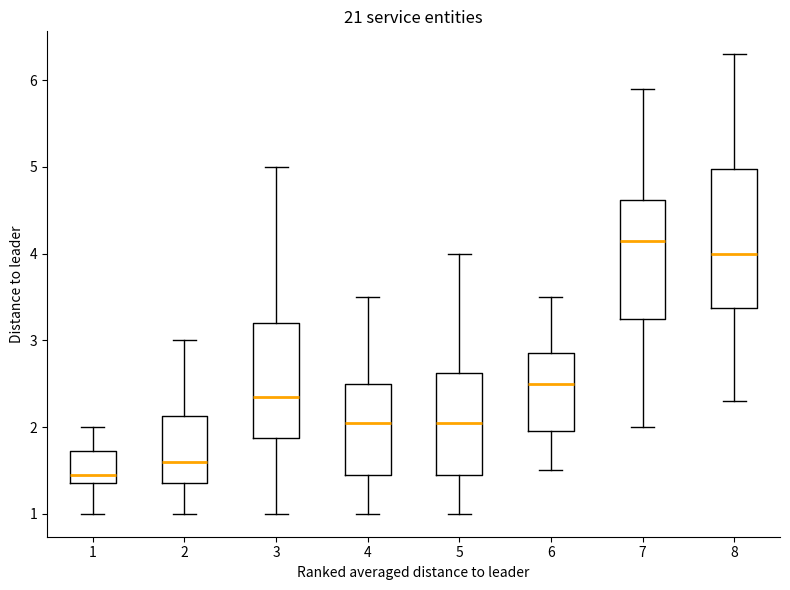

Reading left to right, read every box against the y-axis: the position of its median line, the range the box covers, and the ends of its whiskers. The values are not printed on the chart, so give them approximately, as read against the axis.

1: median 1.5, box 1.4 to 1.7, whiskers 1.0 to 2.0
2: median 1.6, box 1.4 to 2.1, whiskers 1.0 to 3.0
3: median 2.4, box 1.9 to 3.2, whiskers 1.0 to 5.0
4: median 2.1, box 1.5 to 2.5, whiskers 1.0 to 3.5
5: median 2.1, box 1.5 to 2.6, whiskers 1.0 to 4.0
6: median 2.5, box 2.0 to 2.9, whiskers 1.5 to 3.5
7: median 4.2, box 3.3 to 4.6, whiskers 2.0 to 5.9
8: median 4.0, box 3.4 to 5.0, whiskers 2.3 to 6.3